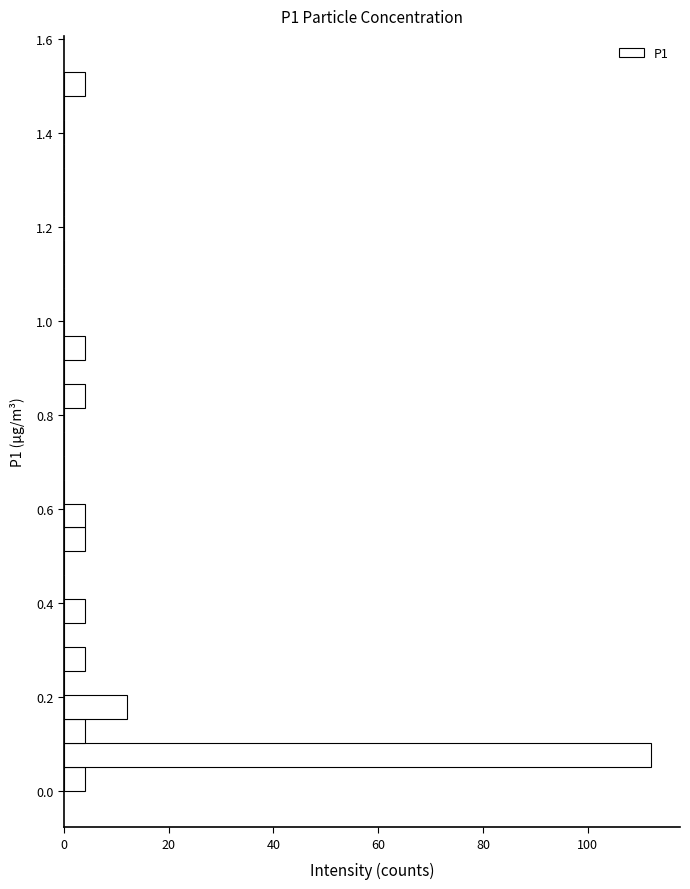

Read against the y-axis, roughly where is the centre of the longest bar?

0.08